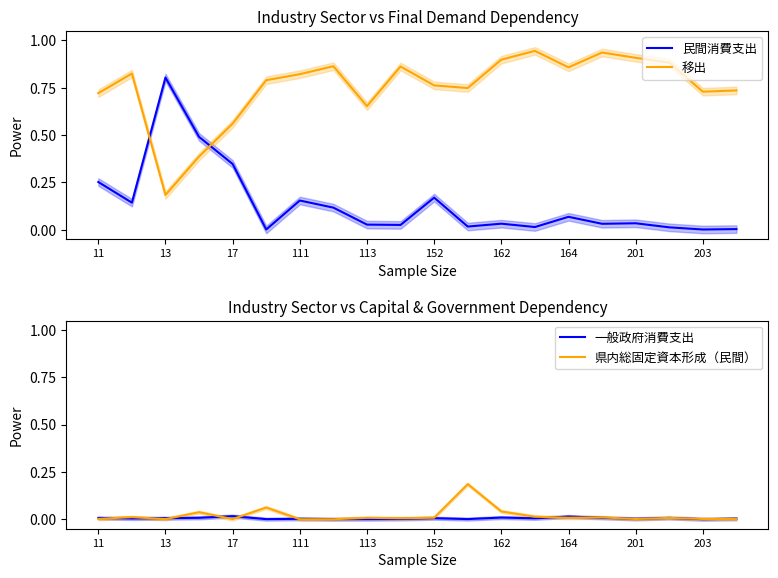

True or false: 移出 and 一般政府消費支出 cross at least once.

False